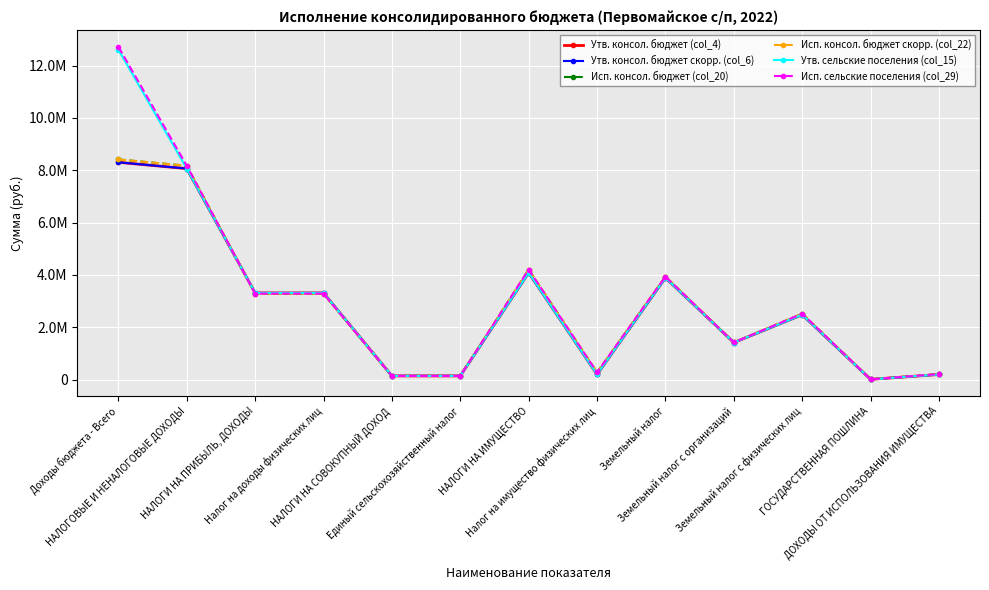

Is this an area chart (filled region under the line)?

No